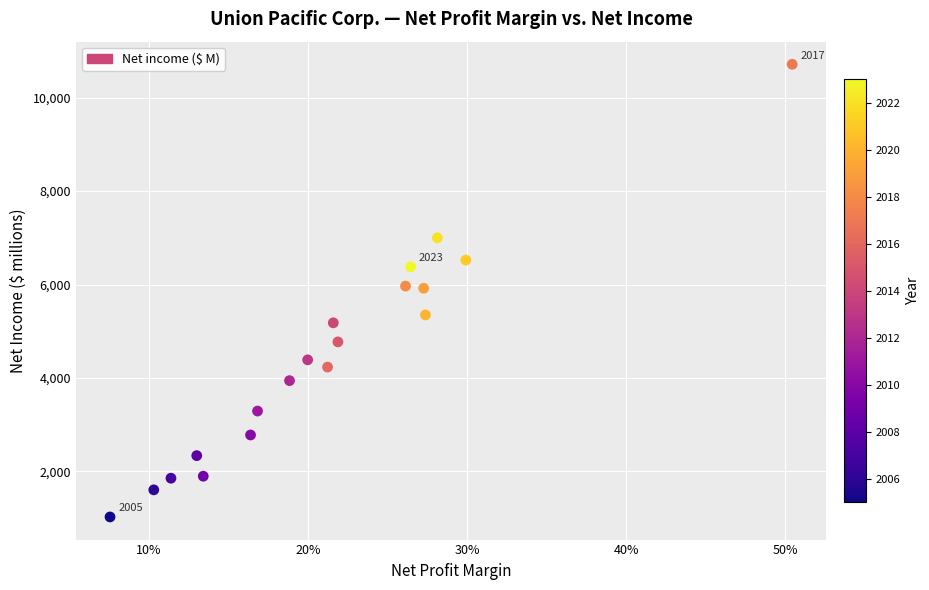

What is the range of Y values (max minus min)?

9686